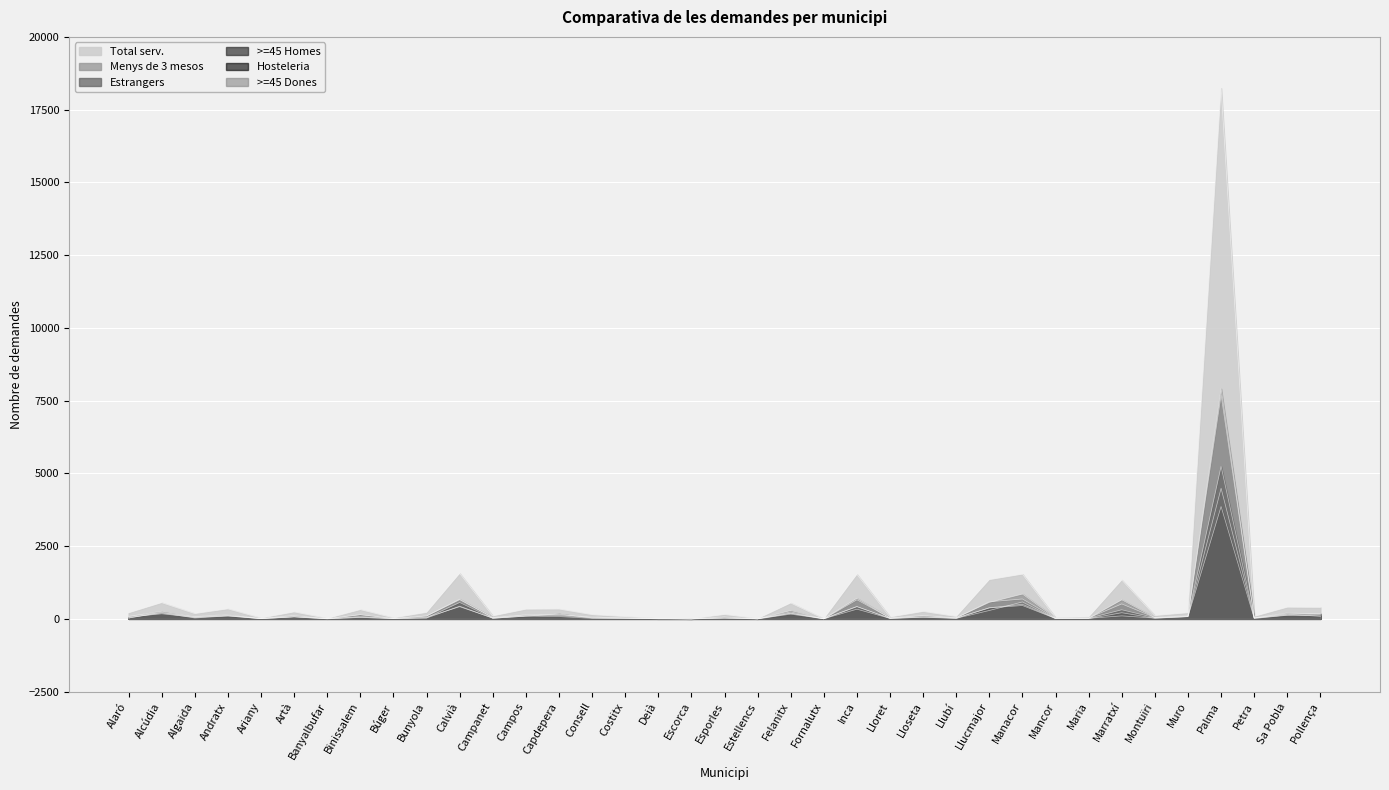

After their last crossing, which series has the higher values: Hosteleria or >=45 Dones?

>=45 Dones